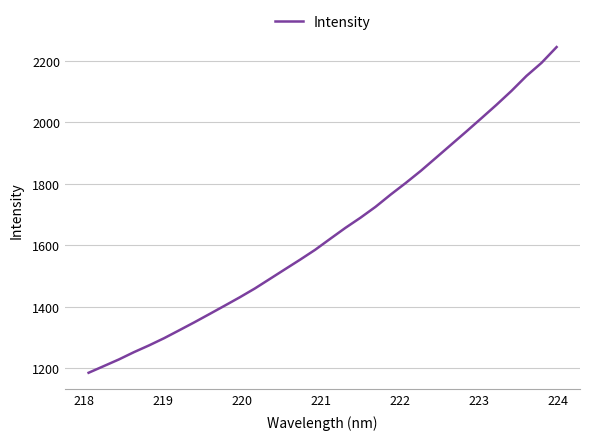

Does the chart have visible grid lines?

Yes